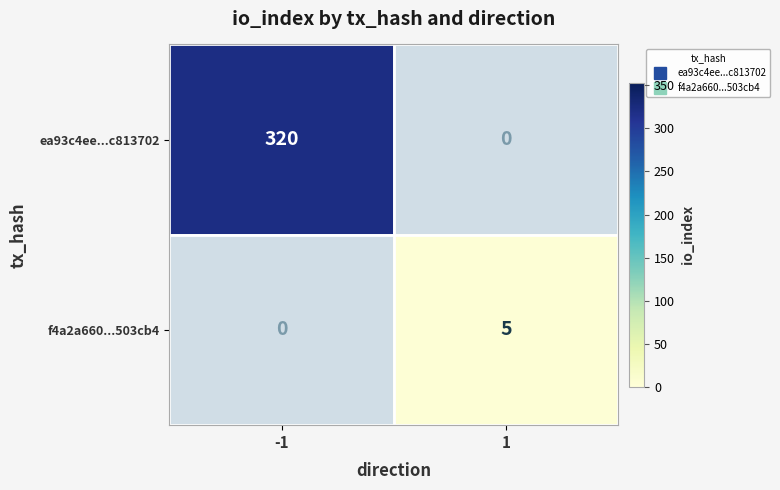

Which series has the widest spread of values?

ea93c4ee...c813702